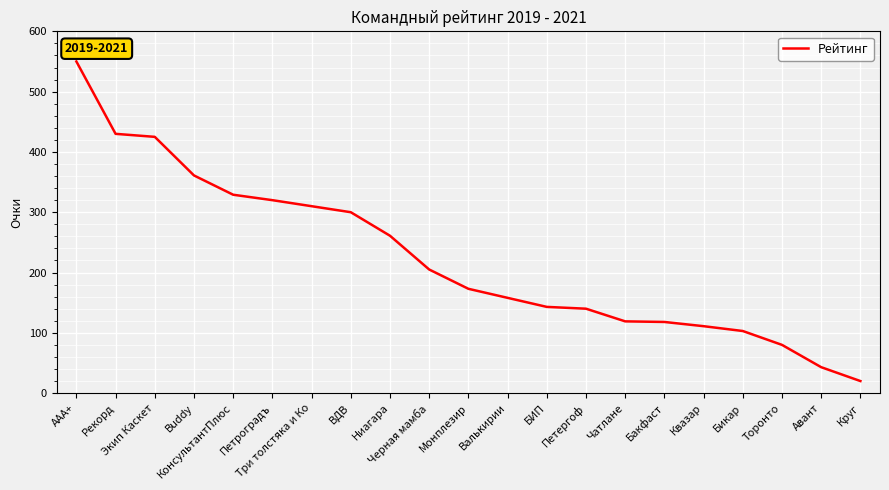

At which category does the chart reach its minimum across all series?

Круг